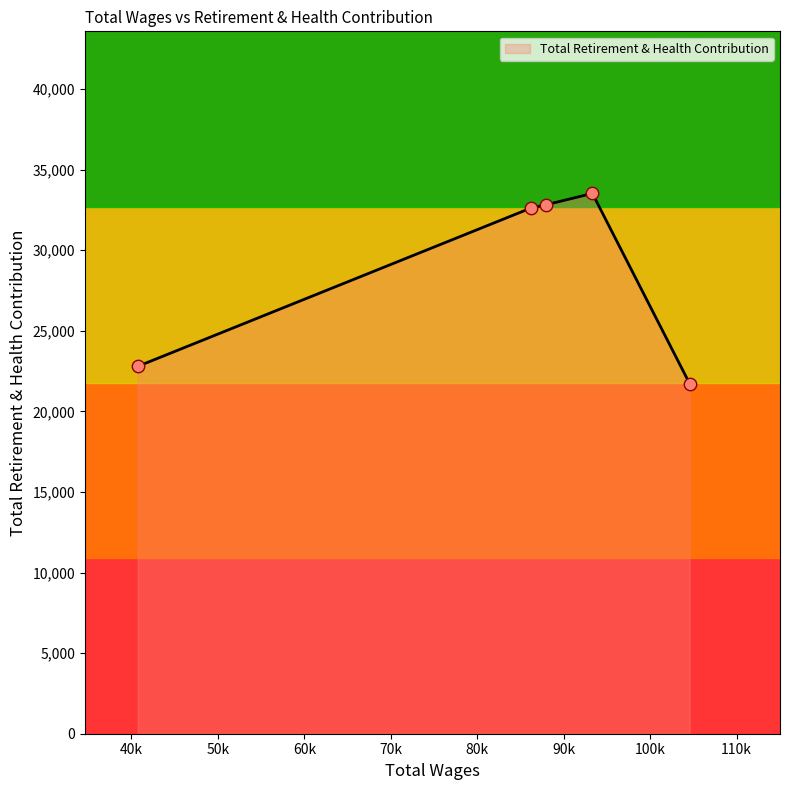

What is the minimum value shown in the chart?

21727